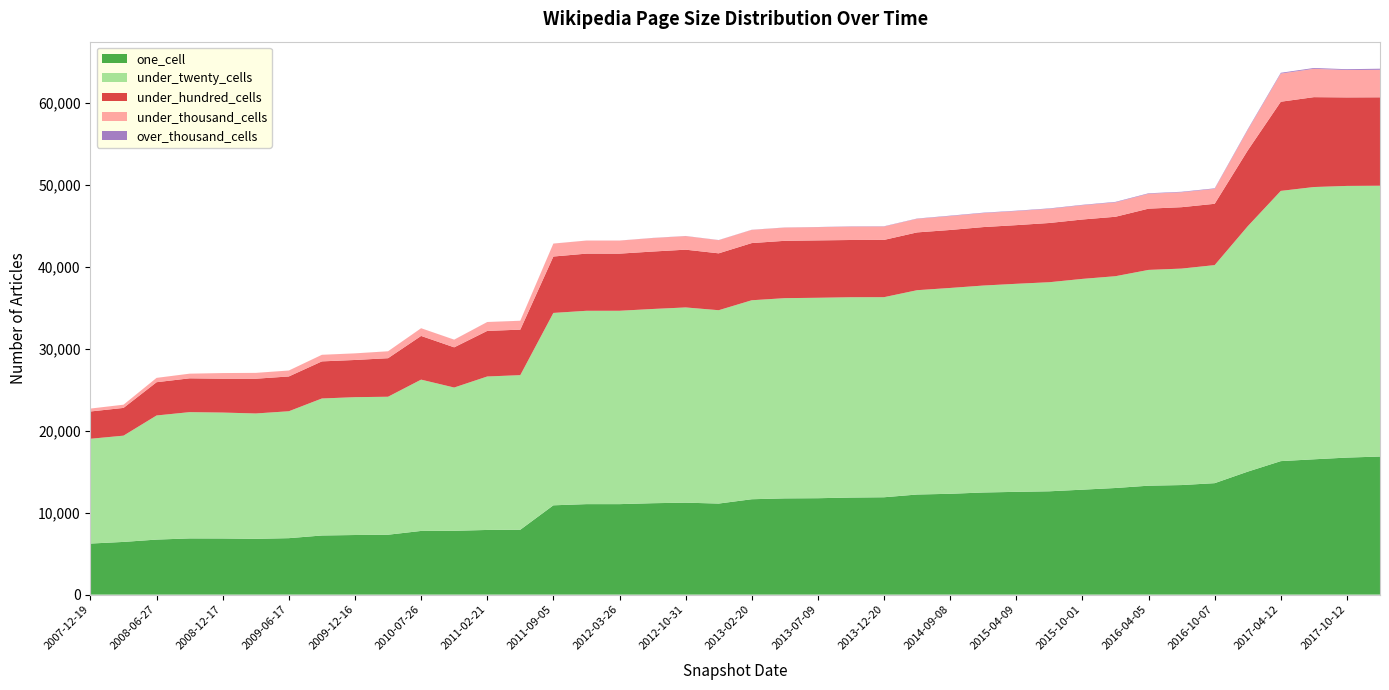

Reading left to right, what are all the values shown in this chart?

one_cell: 6232	6432	6717	6859	6852	6807	6890	7217	7275	7310	7773	7791	7893	7920	10900	11045	11044	11157	11223	11114	11642	11746	11767	11847	11883	12218	12306	12465	12544	12611	12809	13013	13296	13372	13604	15011	16294	16516	16725	16854
under_twenty_cells: 12791	12970	15149	15415	15369	15303	15491	16723	16825	16842	18468	17485	18731	18869	23482	23598	23601	23706	23829	23600	24287	24439	24465	24451	24422	24939	25124	25259	25394	25520	25728	25852	26338	26422	26616	29953	32984	33233	33160	33053
under_hundred_cells: 3331	3388	4061	4127	4133	4242	4247	4529	4540	4705	5333	4907	5564	5554	6885	6977	6974	7011	7051	6942	6980	7000	7005	6987	6990	7054	7077	7136	7160	7229	7250	7255	7476	7495	7483	9253	10883	10971	10804	10795
under_thousand_cells: 356	391	529	568	689	713	724	802	806	843	941	933	1082	1081	1577	1594	1594	1648	1658	1610	1611	1615	1617	1634	1633	1661	1697	1708	1713	1732	1740	1758	1817	1822	1827	2499	3435	3460	3343	3360
over_thousand_cells: 0	0	0	0	0	0	1	1	1	1	1	4	4	4	4	4	4	14	14	14	14	14	14	32	32	32	49	49	49	49	49	58	58	59	59	83	97	98	98	128